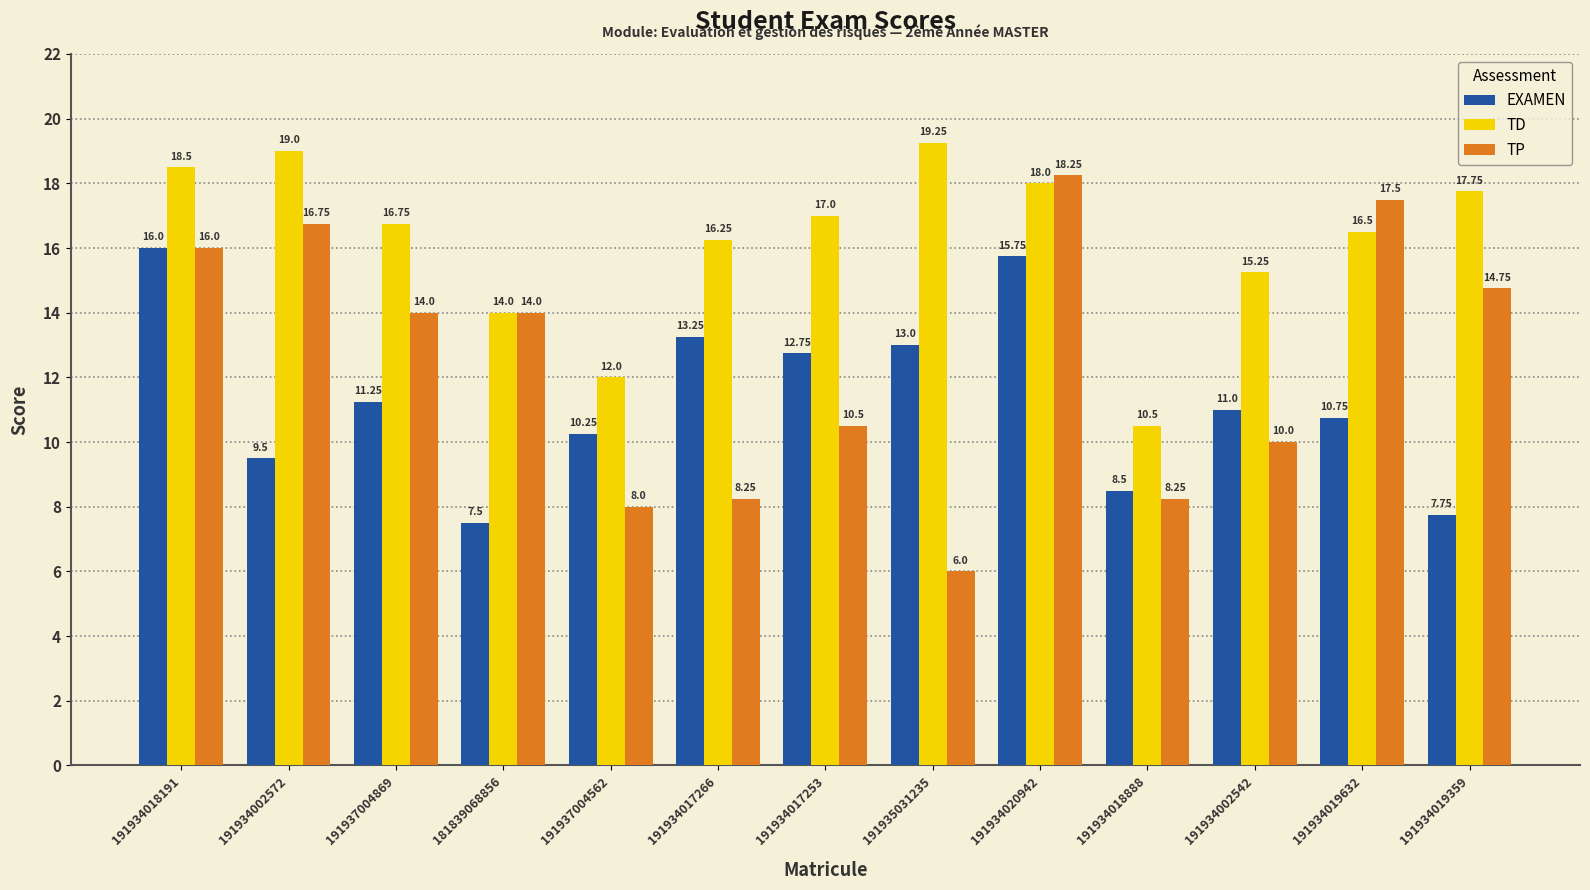

Which series changed the most between 191934017266 and 191934019359?

TP